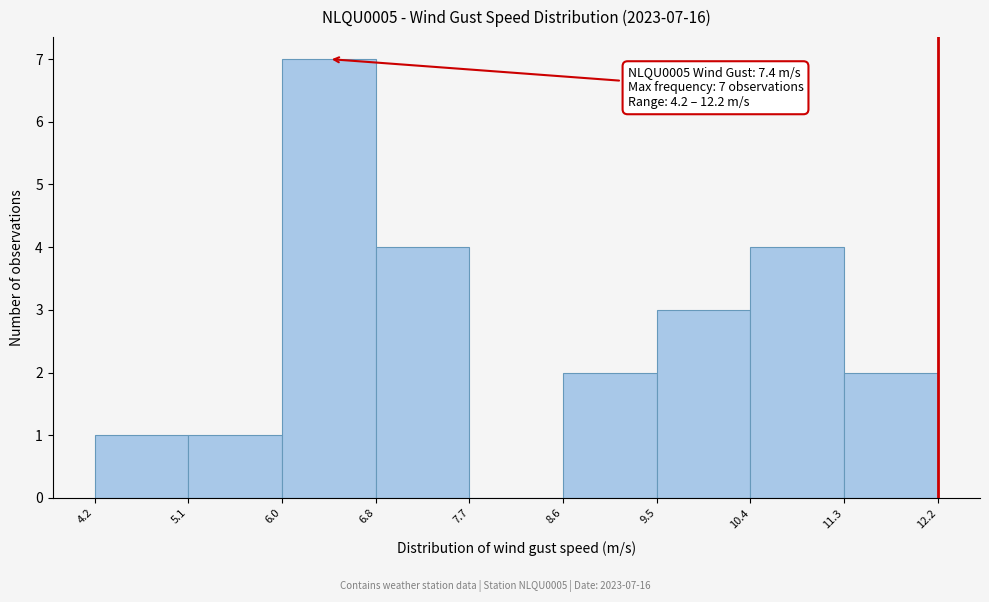

Which range on the x-axis has the tallest bar?

6.0 to 6.8